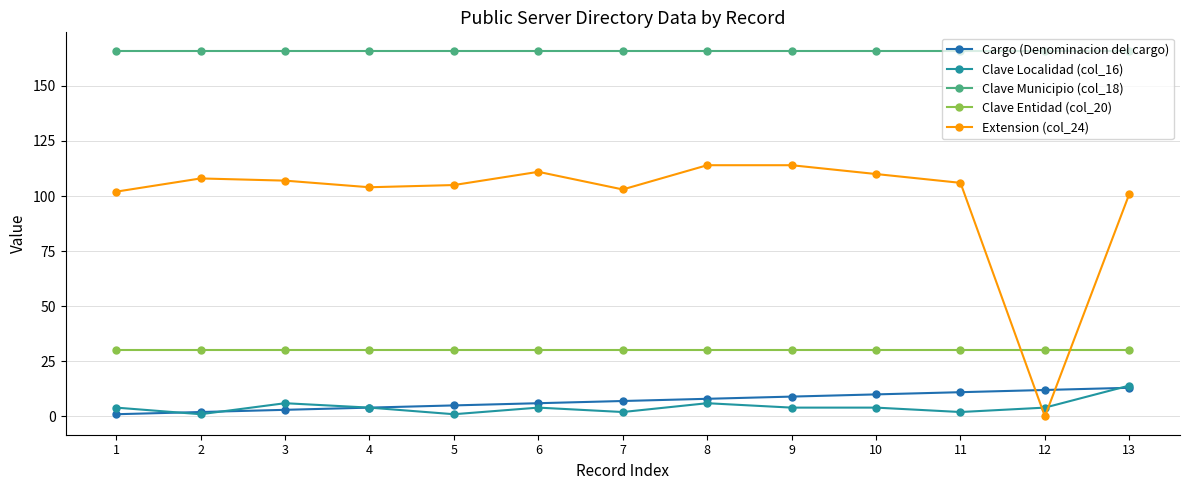

At how many categories does at least one series exceed 138?

13